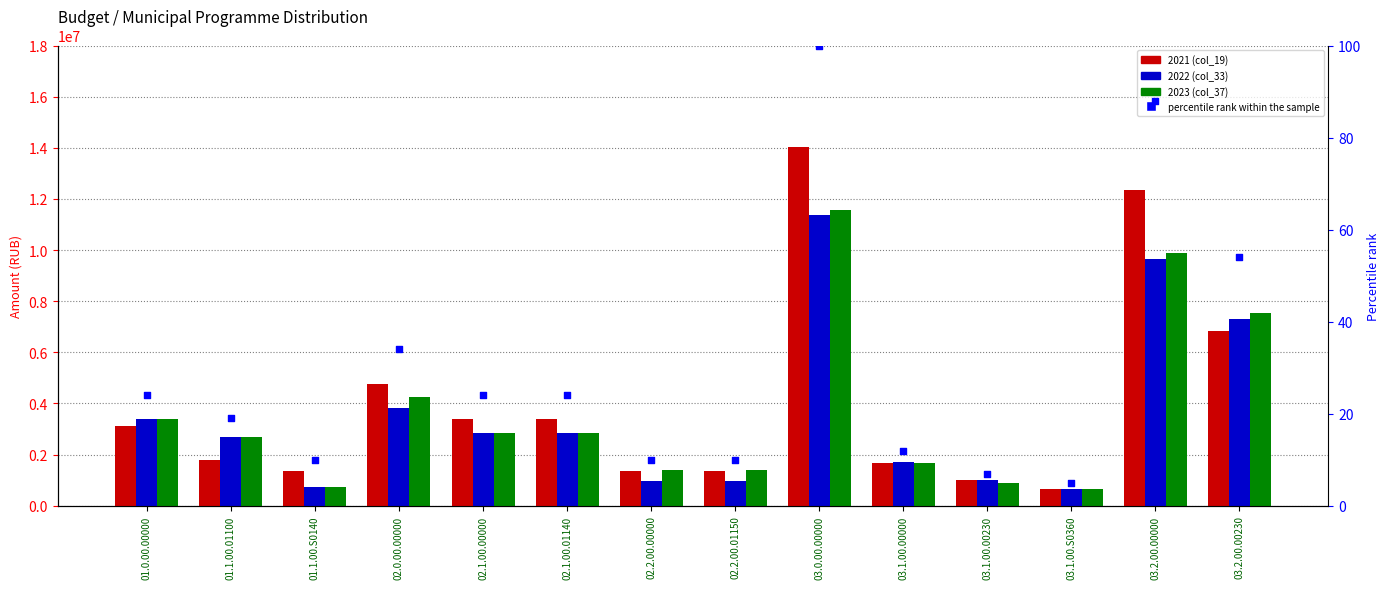

What is the total value across all series at 01.1.00.01100?

7129383.9